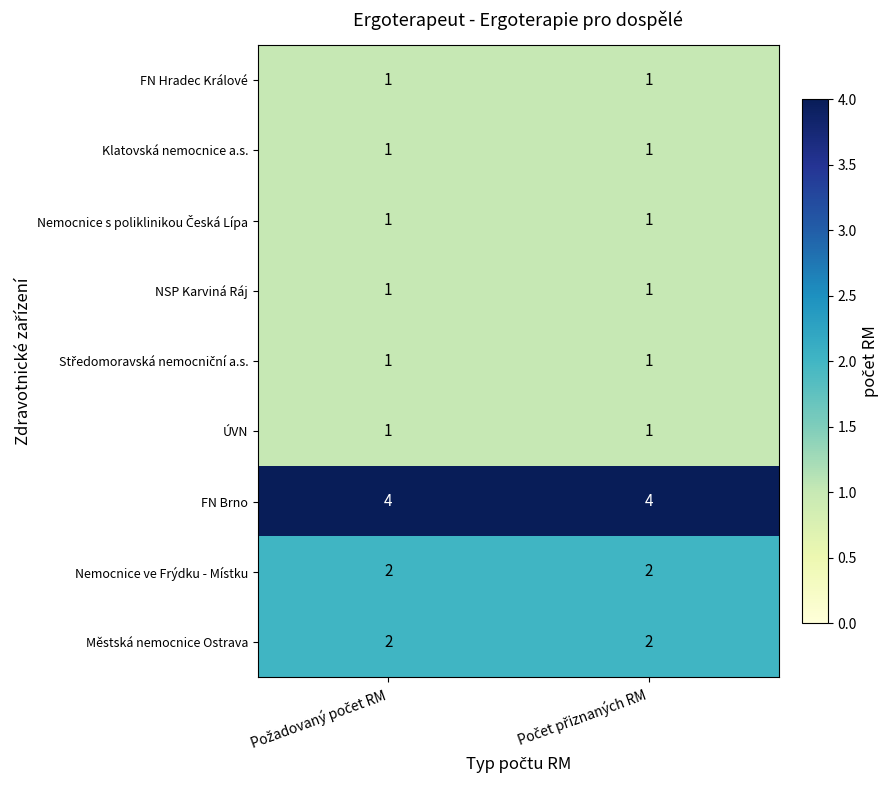

What is the sum of all Městská nemocnice Ostrava values?

4